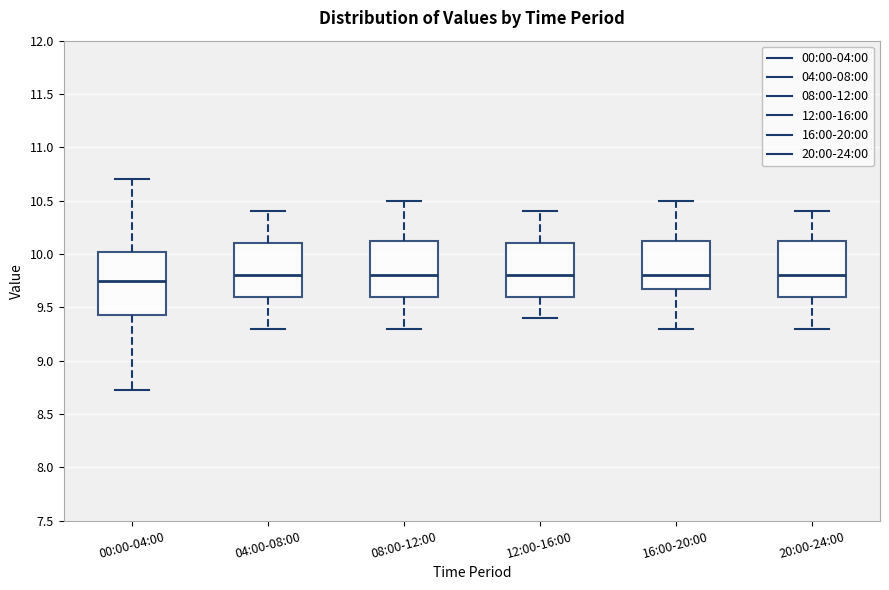

Where does the median line of the box for 12:00-16:00 sit on the y-axis? The values are not printed on the chart, so give them approximately, as read against the axis.

9.80